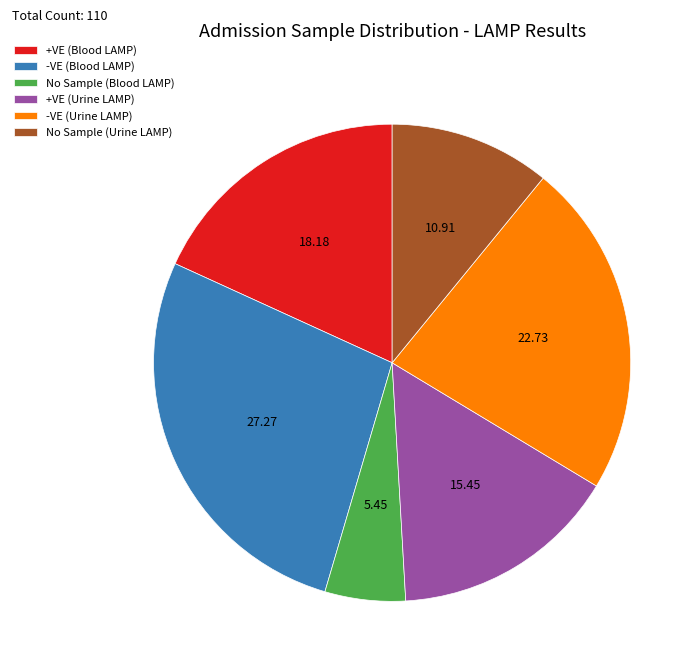

Which slice is the smallest?

No Sample (Blood LAMP)